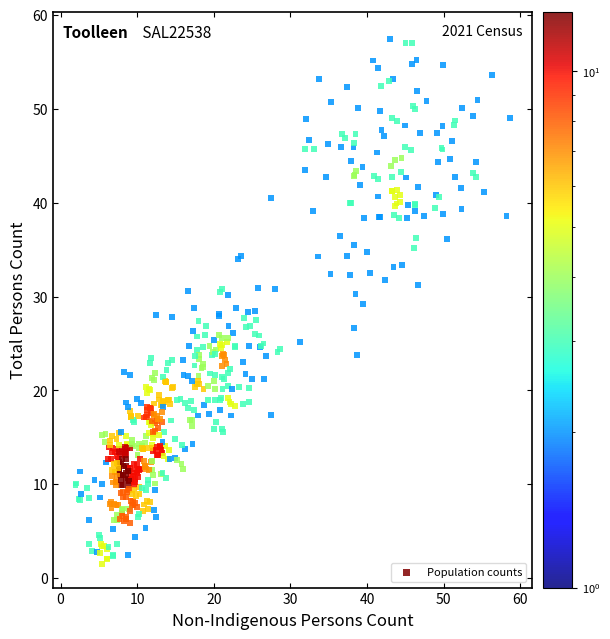

What is the range of X values (max minus min)?

56.7